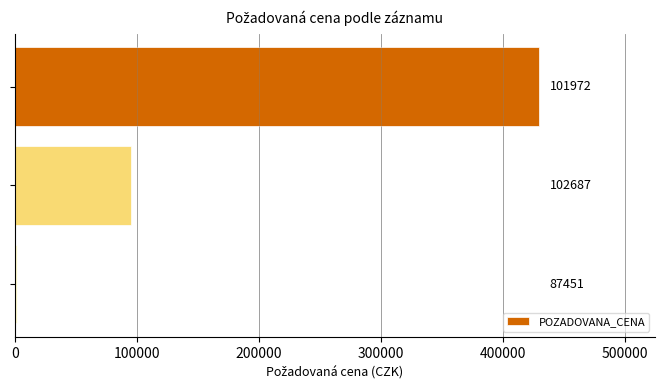

What is the smallest value displayed?

2070